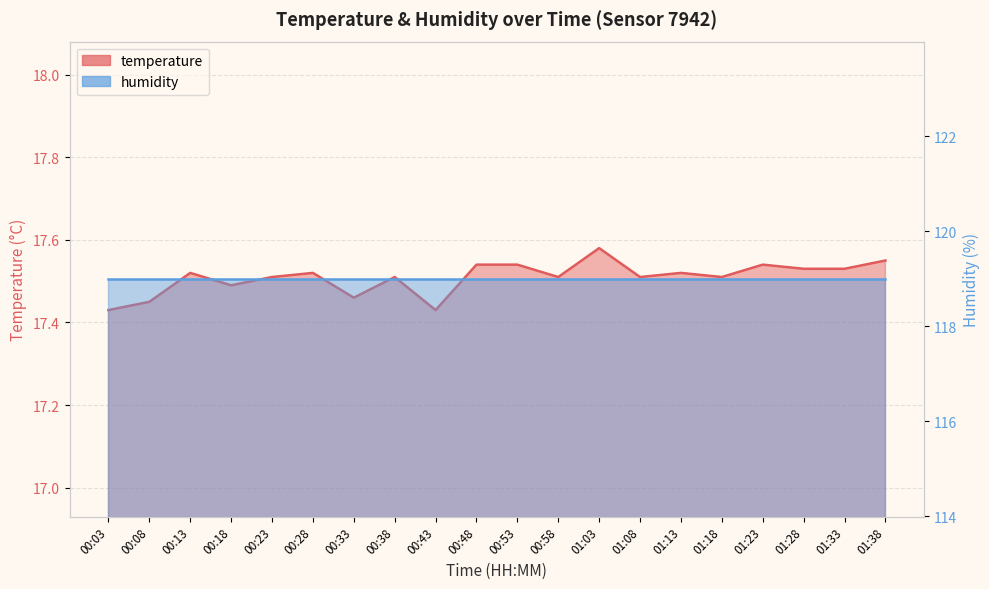

How many interior local valleys (lower than both neighbors) does the data have?

6